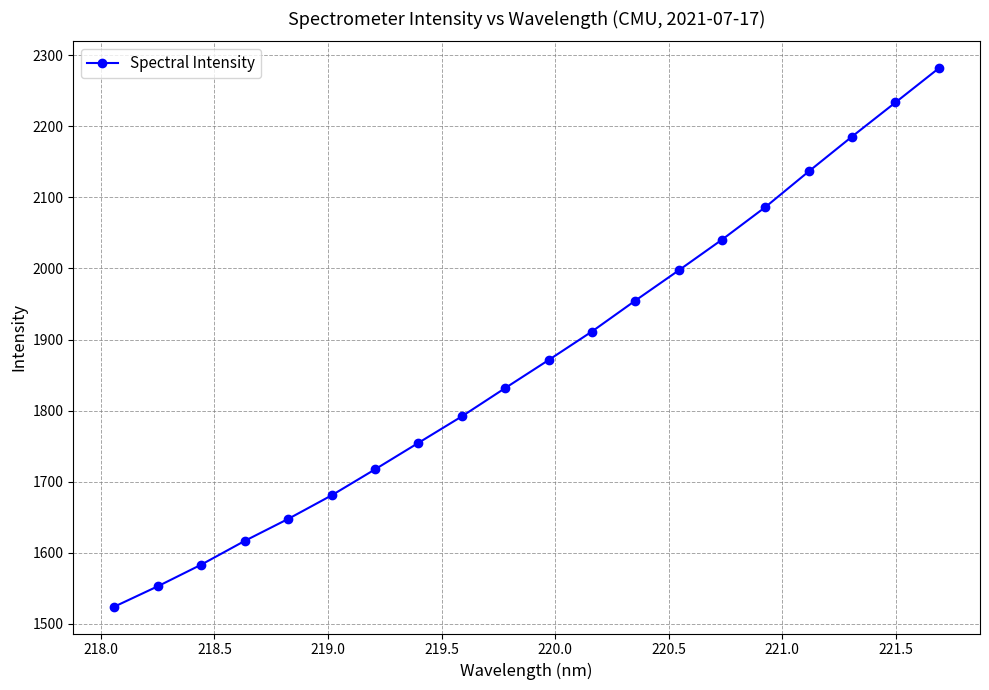

What is the average value?

1869.9